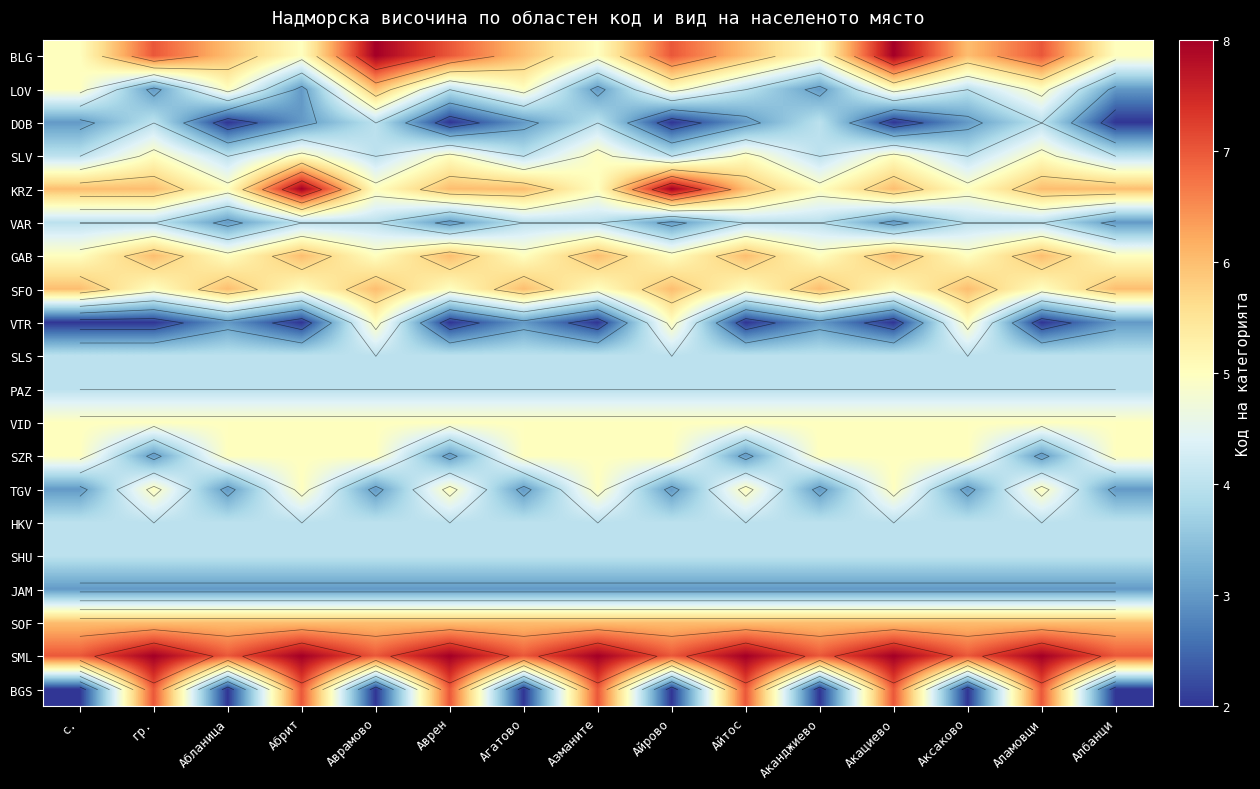

At which category is the sum across all series the highest?

Акациево